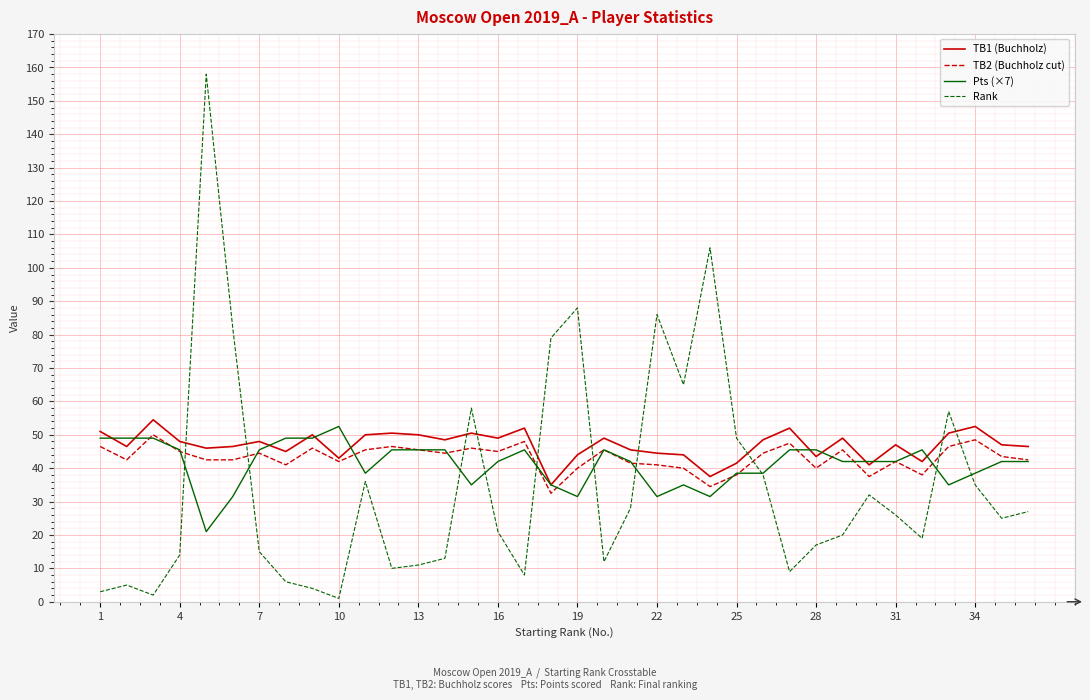

What is the average value of the TB2 (Buchholz cut) series?

43.1